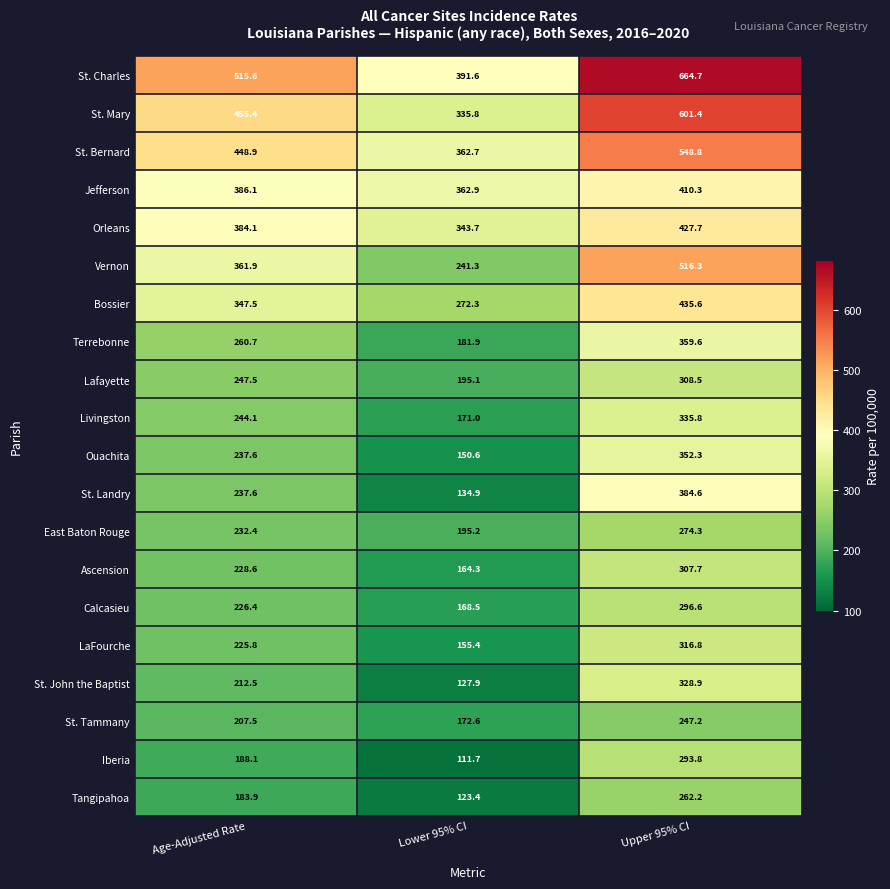

At which category is the sum across all series the highest?

Upper 95% CI